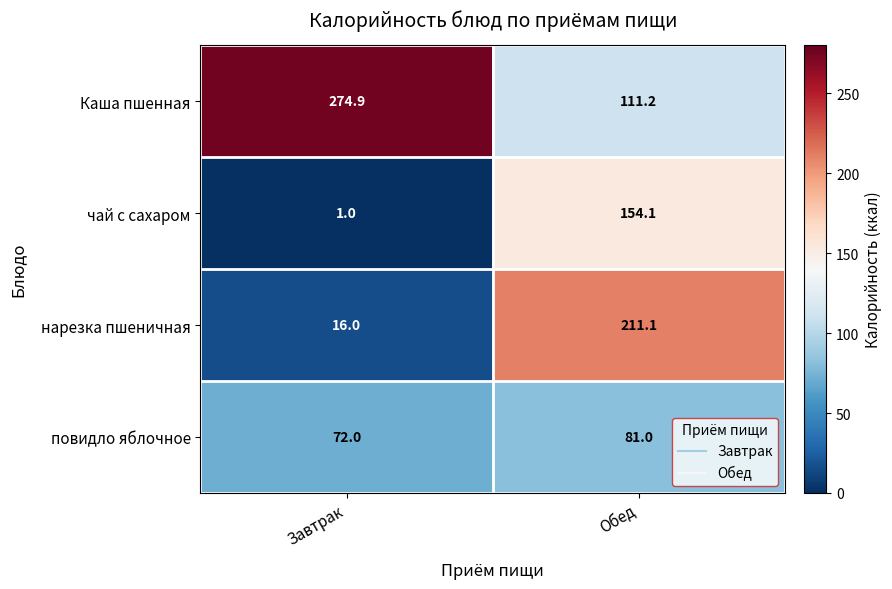

Is it true that нарезка пшеничная equals 211.1 at Обед?

True